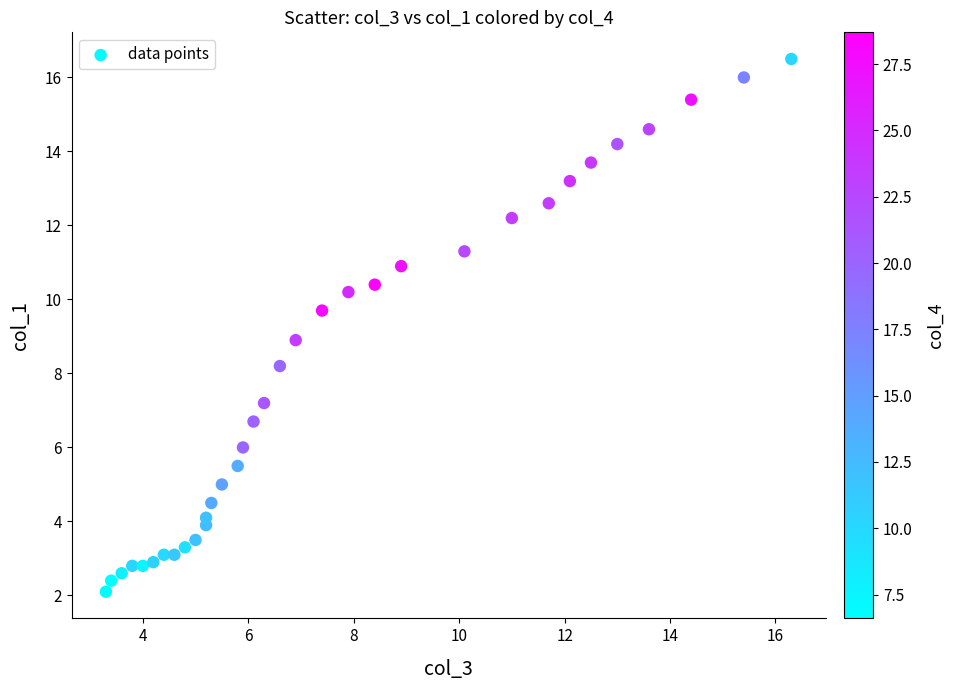

What is the range of Y values (max minus min)?

14.4